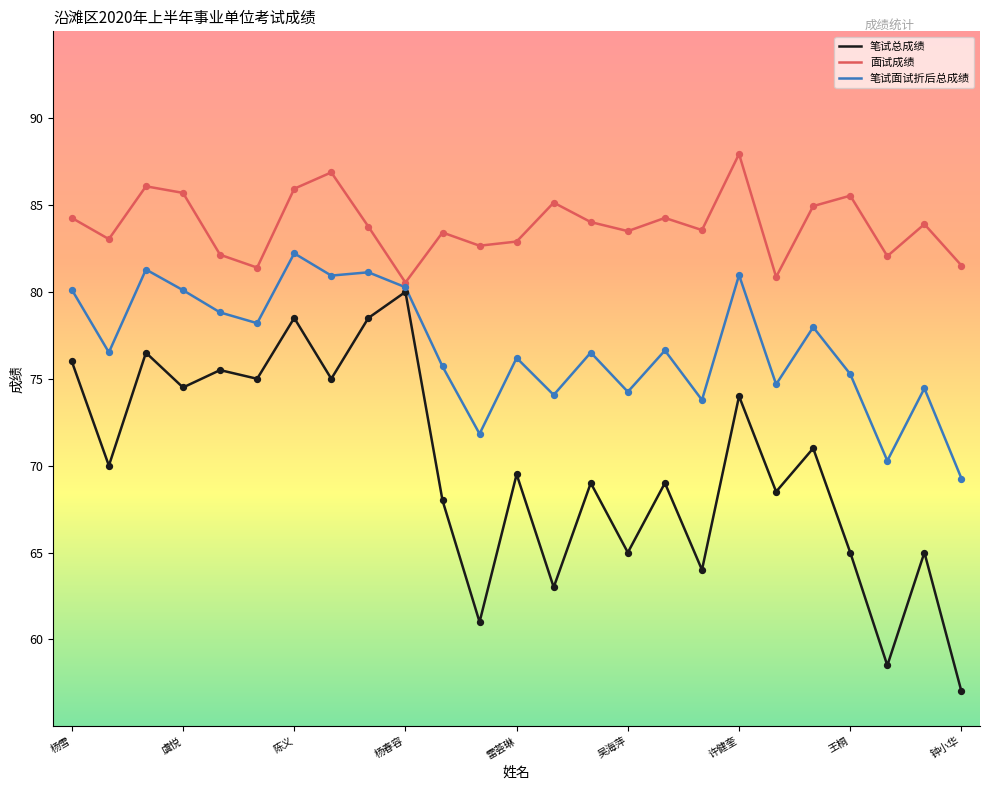

Which series has the largest range (max minus min)?

笔试总成绩